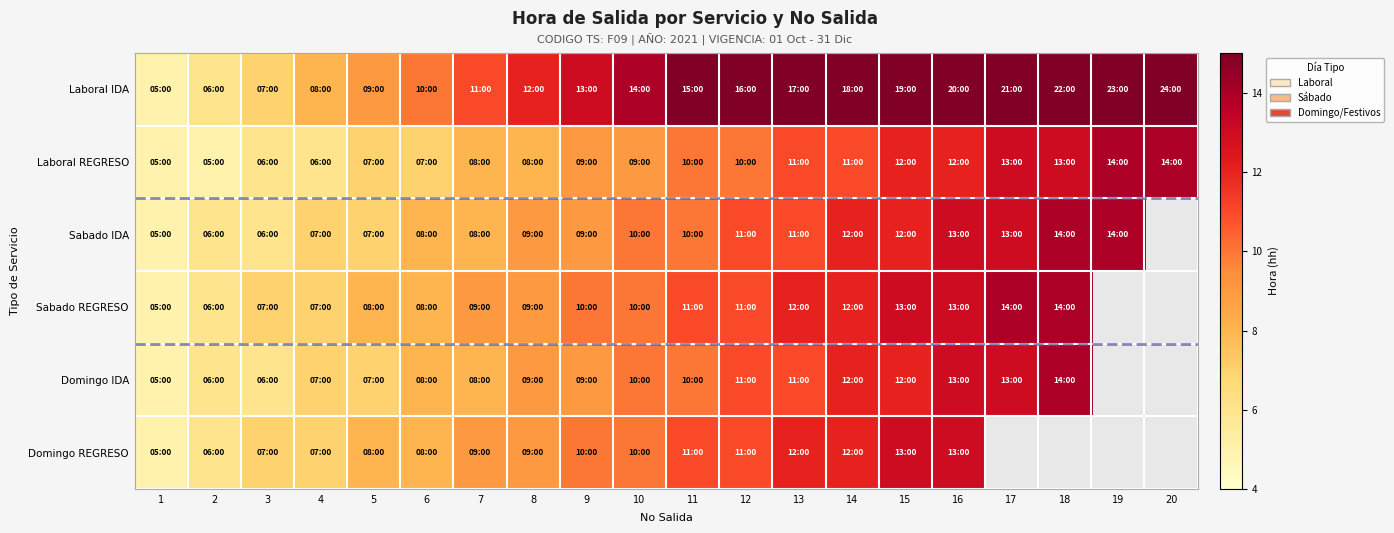

What is the difference between the maximum and minimum values in the Domingo REGRESO series?

8.0